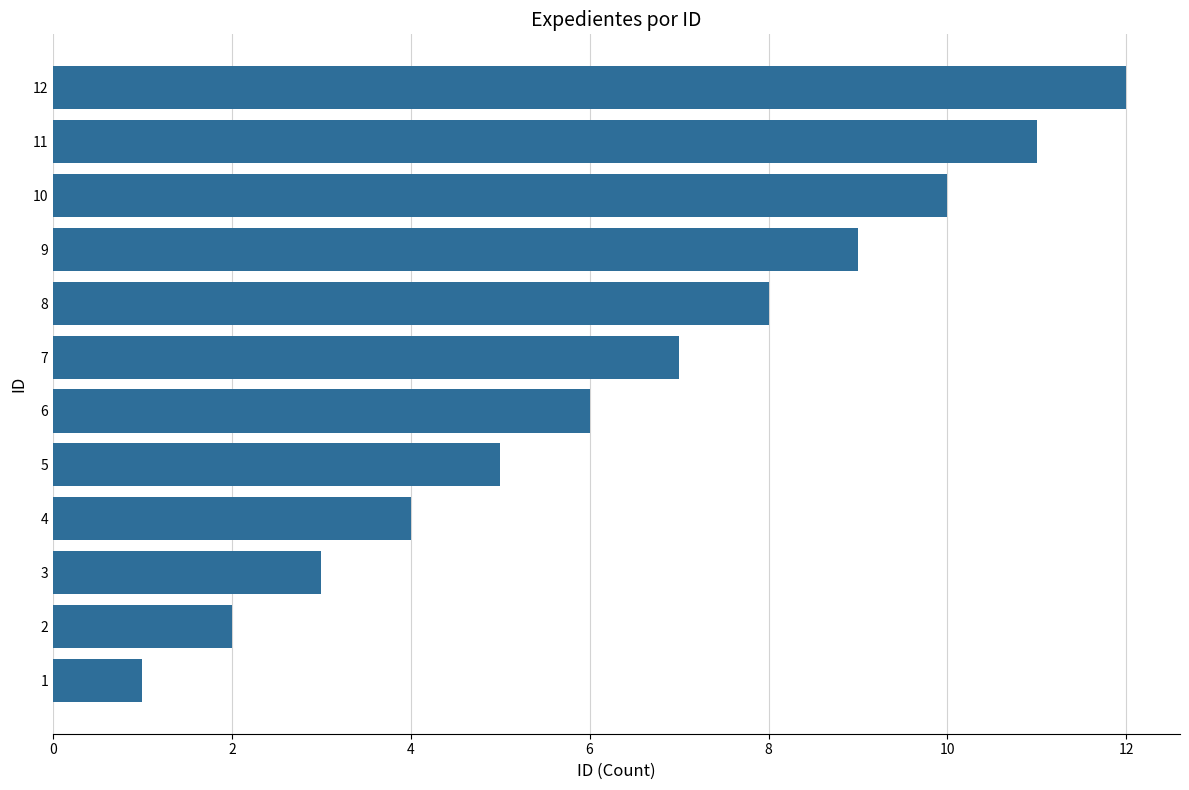

List the labels in order of value, smallest first.

1, 2, 3, 4, 5, 6, 7, 8, 9, 10, 11, 12